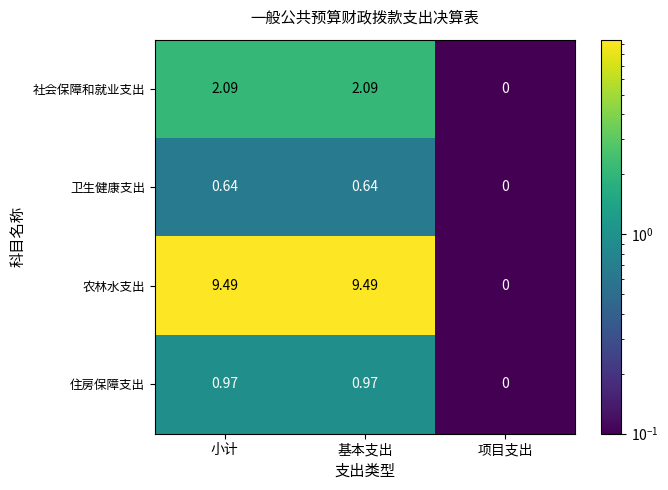

At 小计, list the series in order from smallest to largest.

卫生健康支出, 住房保障支出, 社会保障和就业支出, 农林水支出